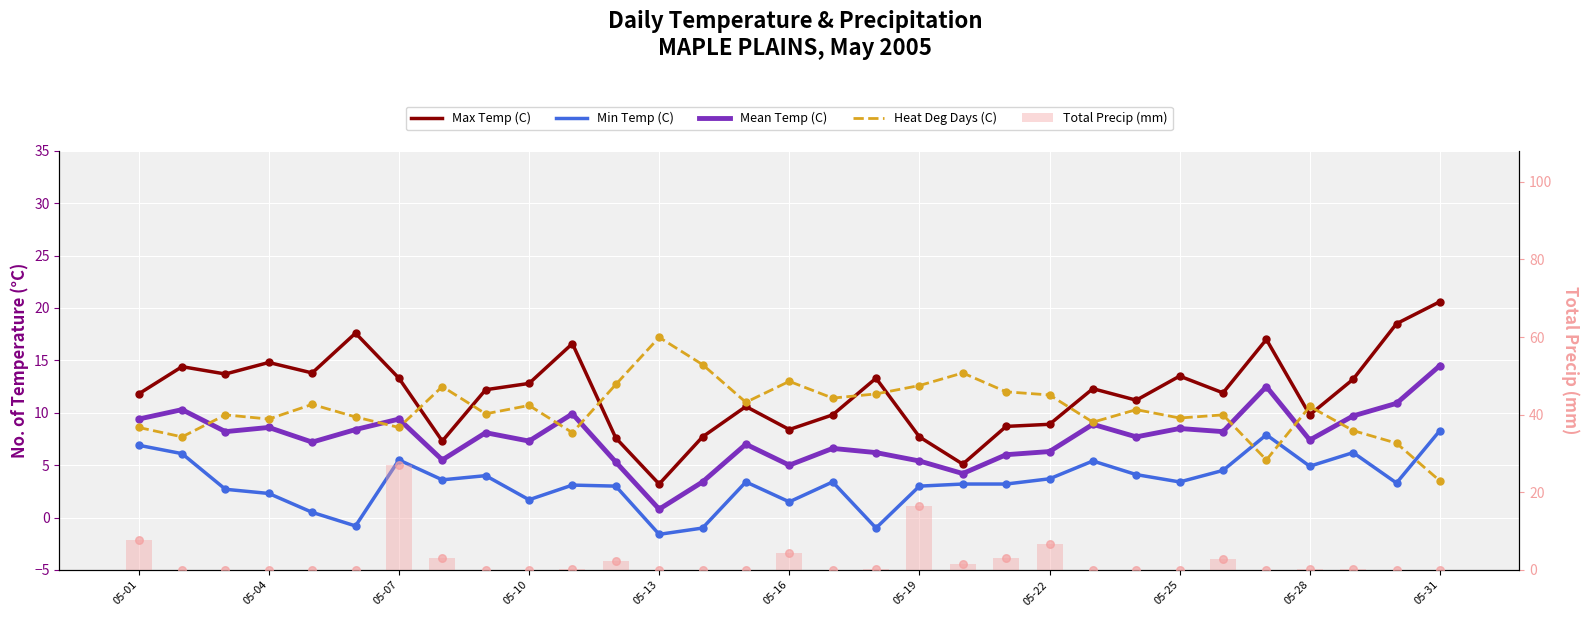

What are all the series names shown in the legend?

Max Temp (C), Min Temp (C), Mean Temp (C), Heat Deg Days (C), Total Precip (mm)